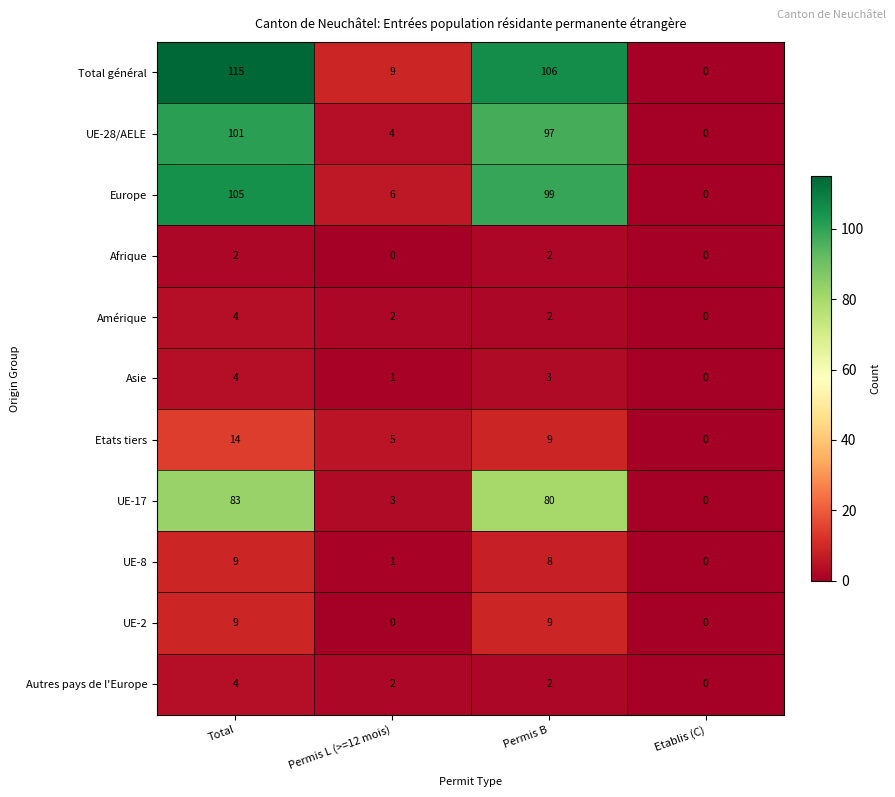

What is the spread (max minus min) of values at Permis B?

104